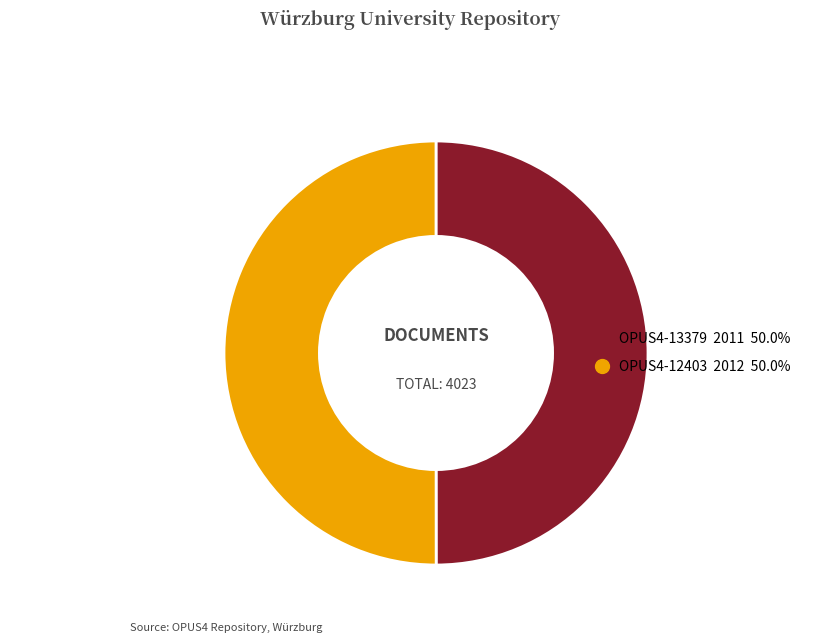

Which category has the biggest portion of the pie?

OPUS4-12403
(2012)